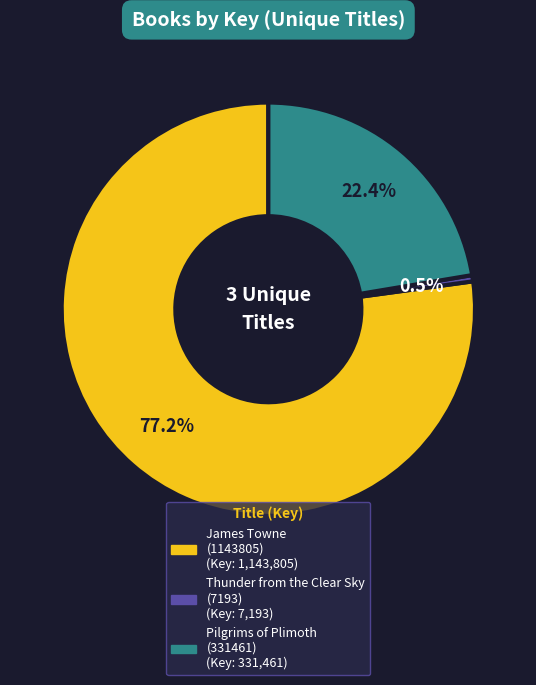

Combined, what portion of the pie is Pilgrims of Plimoth (331461) and James Towne (1143805)?

99.5%